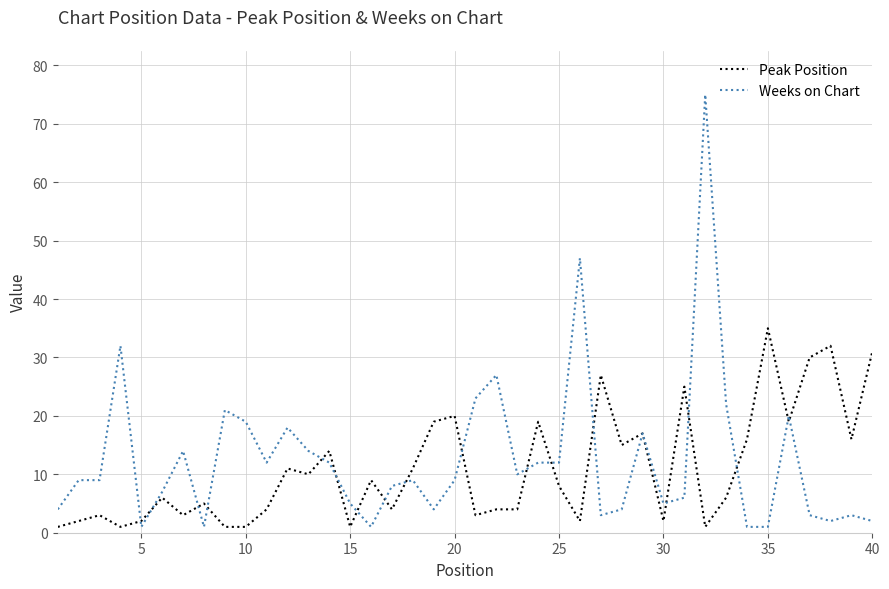

What is the maximum value for Weeks on Chart?

75